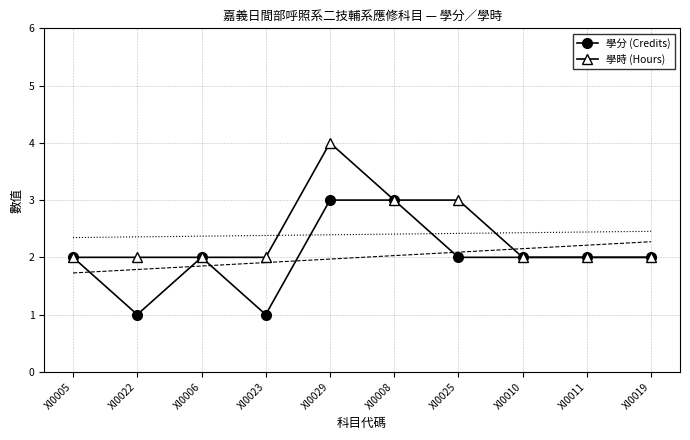

True or false: 學時 (Hours) has a value of 3 at XI0023.

False